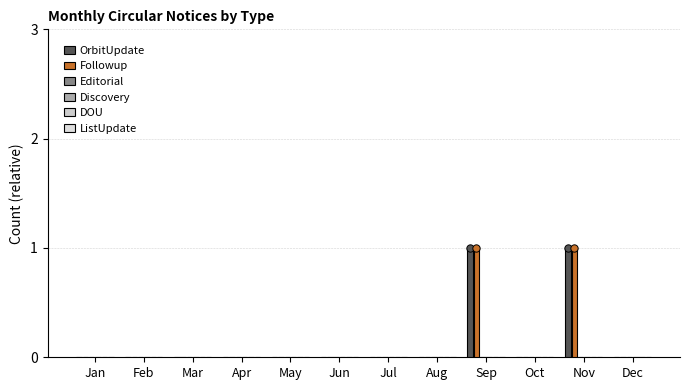

Which series reaches the minimum Y coordinate?

OrbitUpdate